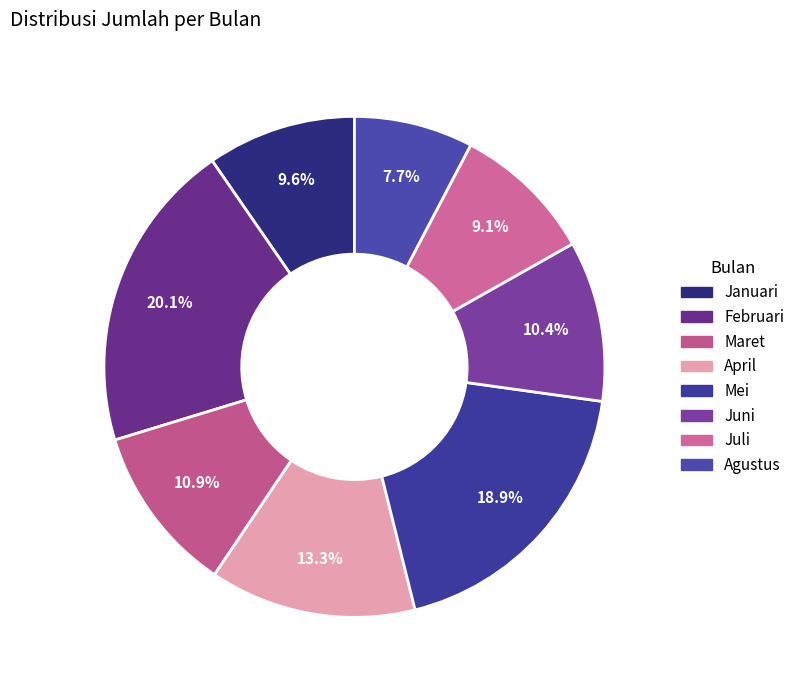

What percentage is NOT represented by Maret?

89.1%